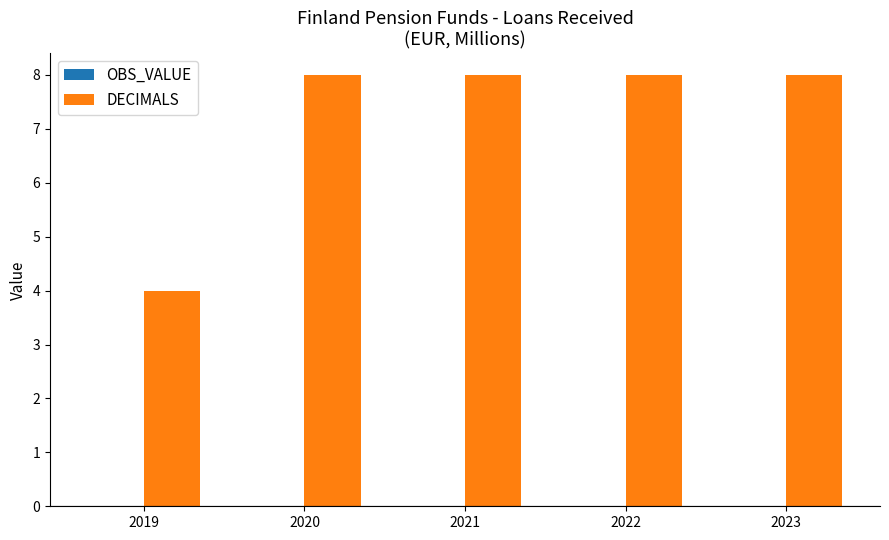

The value at 2019 is 4. True or false?

True